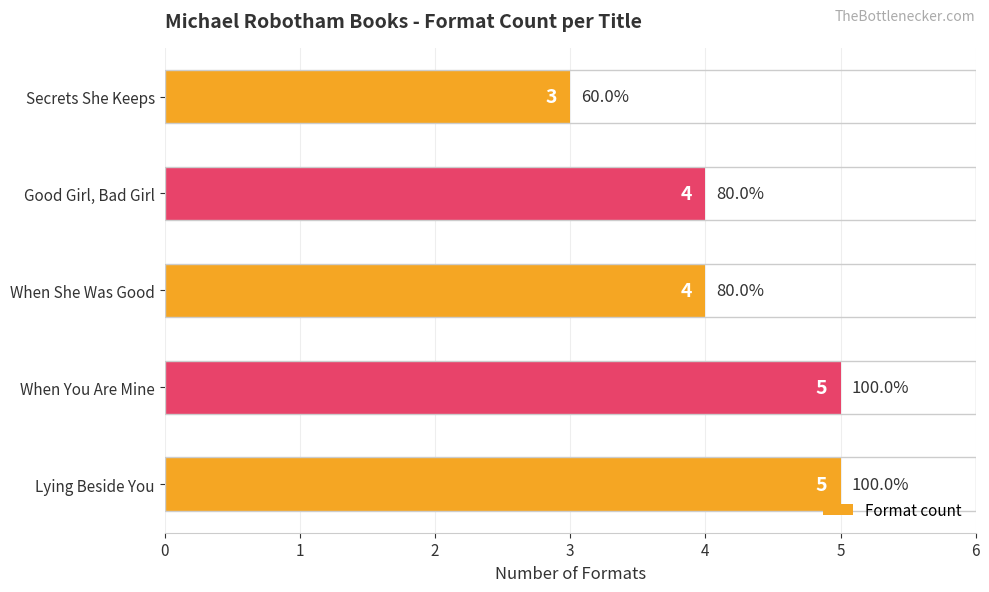

The chart shows a value of 5 at When You Are Mine. True or false?

True